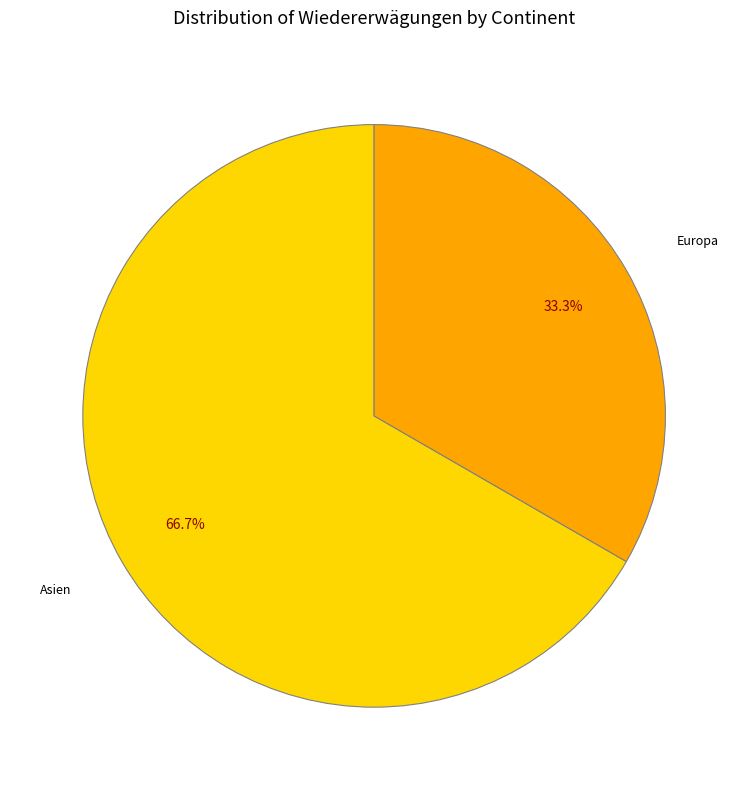

Which category accounts for the majority?

Asien